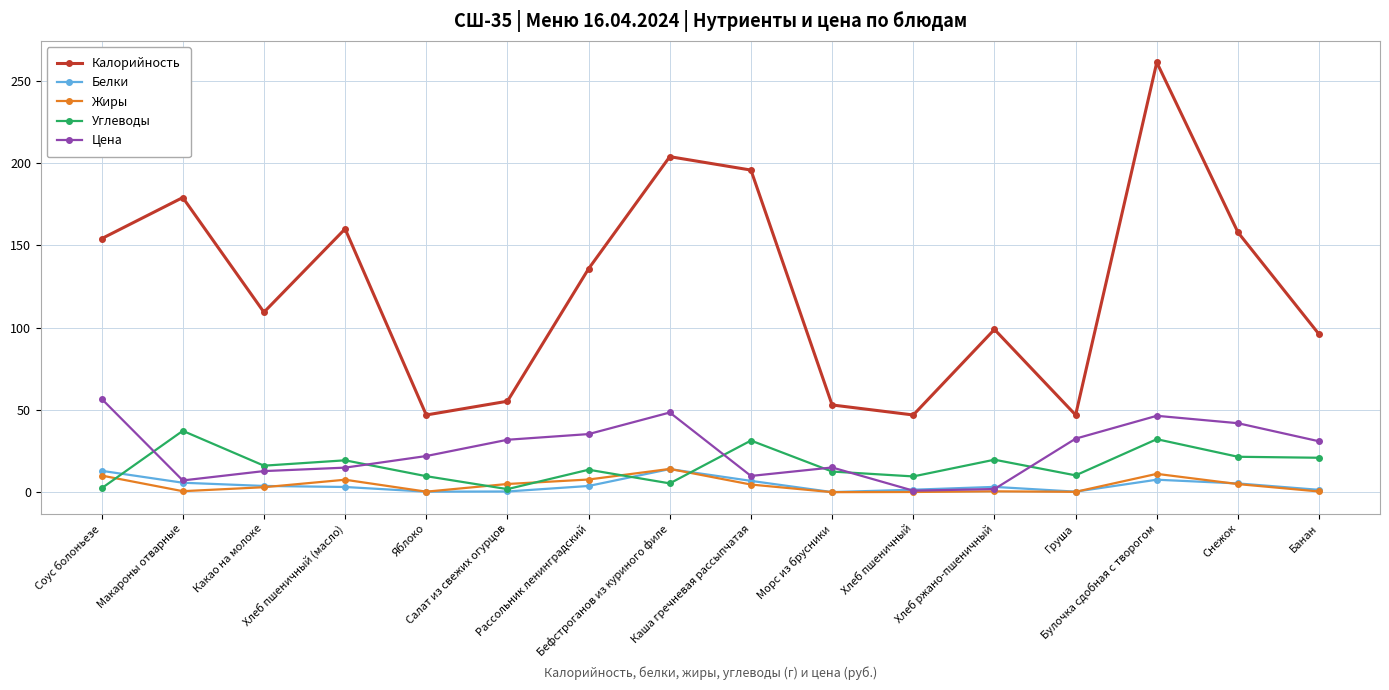

At which category does Углеводы reach its first local valley?

Какао на молоке